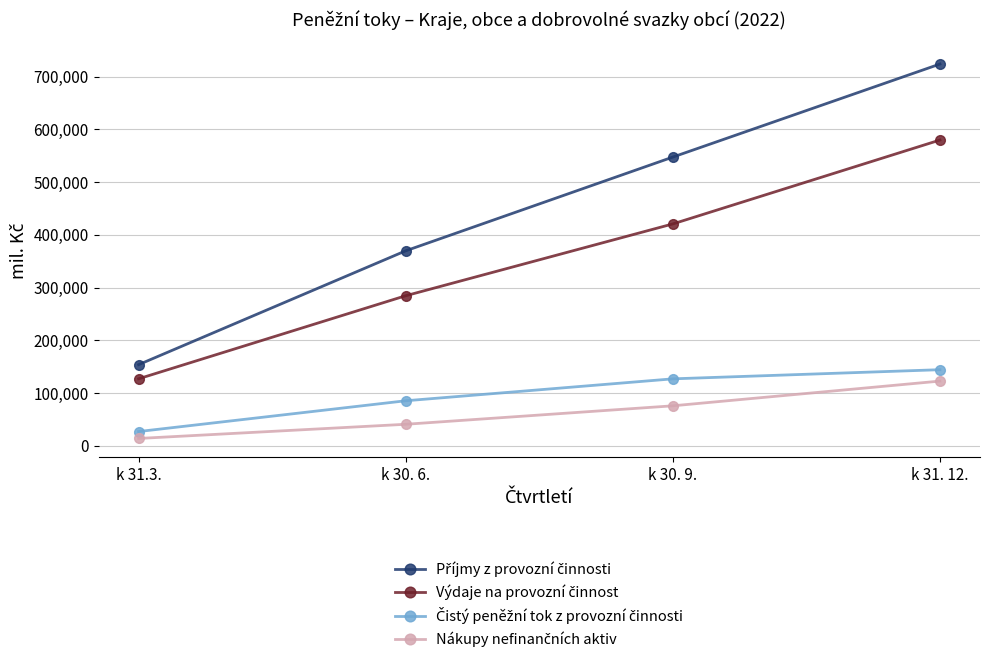

At how many categories does at least one series exceed 296285?

3